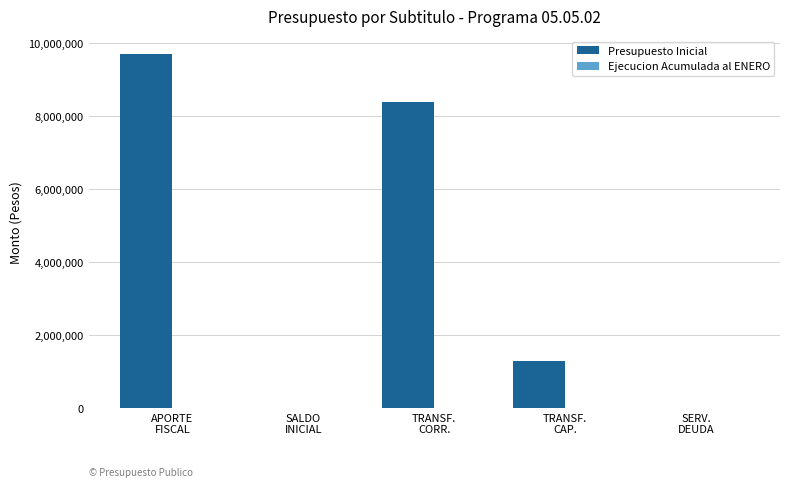

Which series has the largest total across all categories?

Presupuesto Inicial